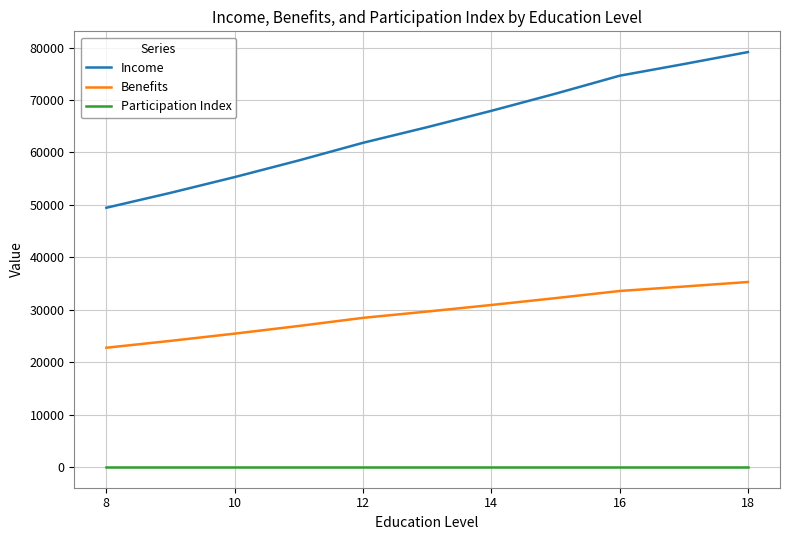

True or false: Participation Index and Benefits intersect in this chart.

False